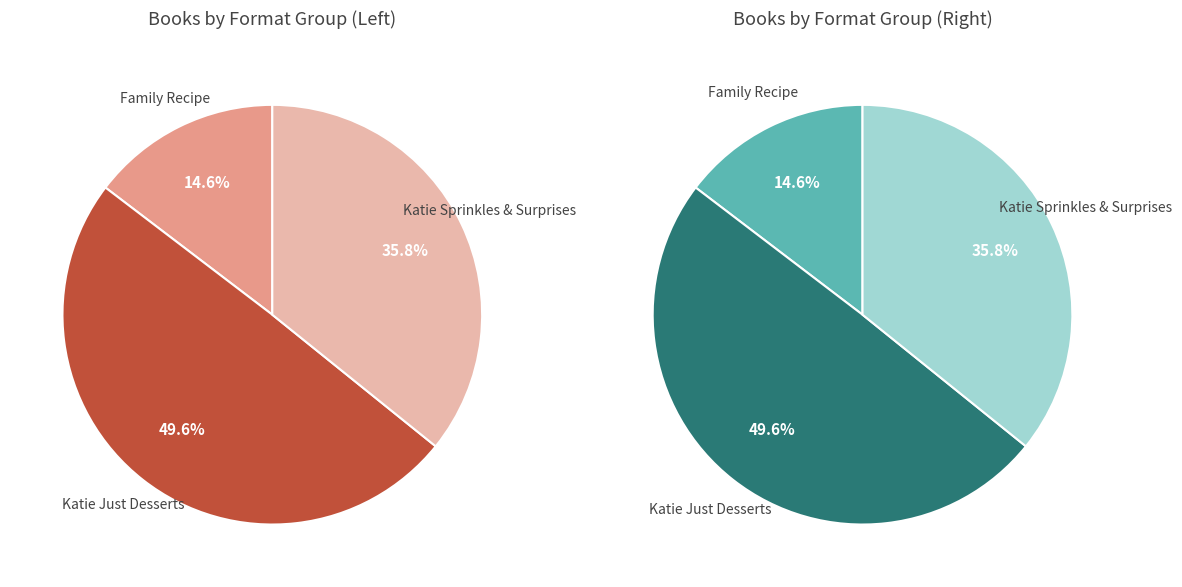

Count the number of slices in the pie.

3